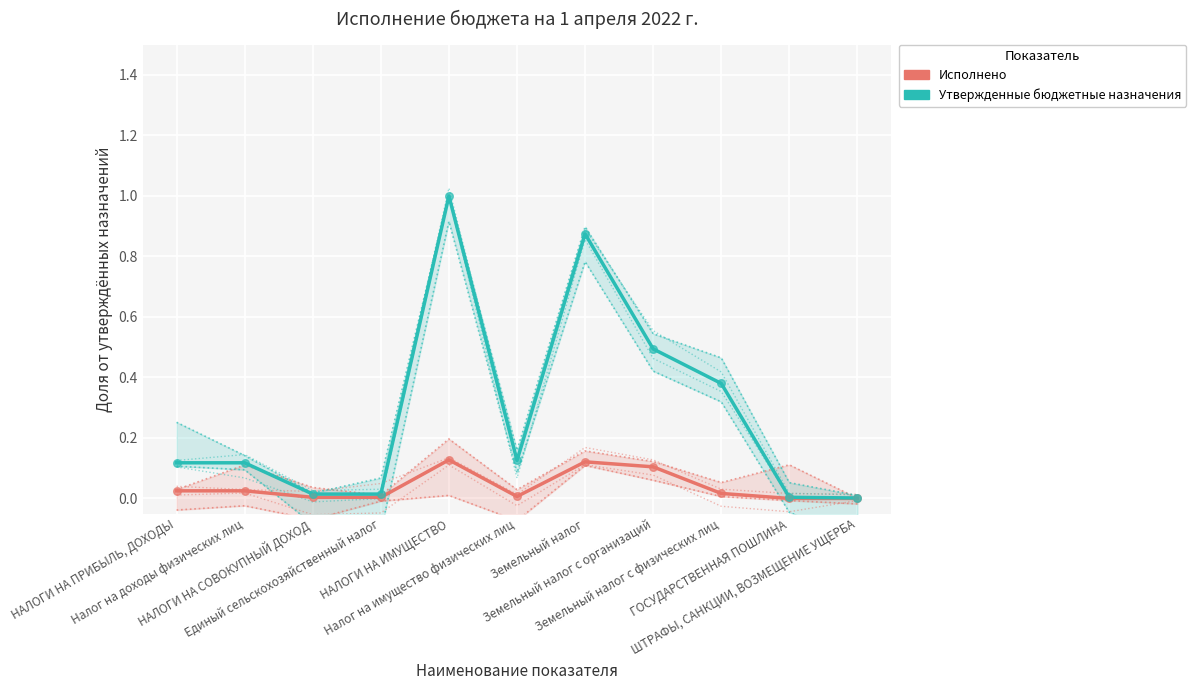

What are all the series names shown in the legend?

Исполнено, Утвержденные бюджетные назначения